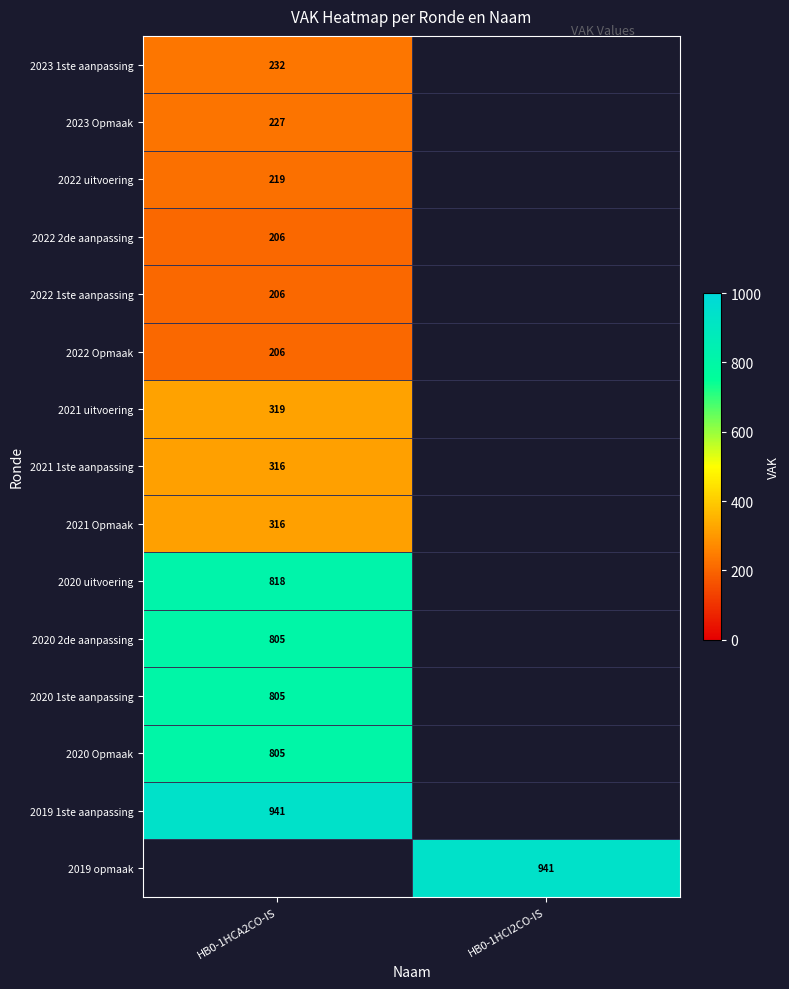

Is it true that 2019 opmaak equals 526 at HB0-1HCI2CO-IS?

False